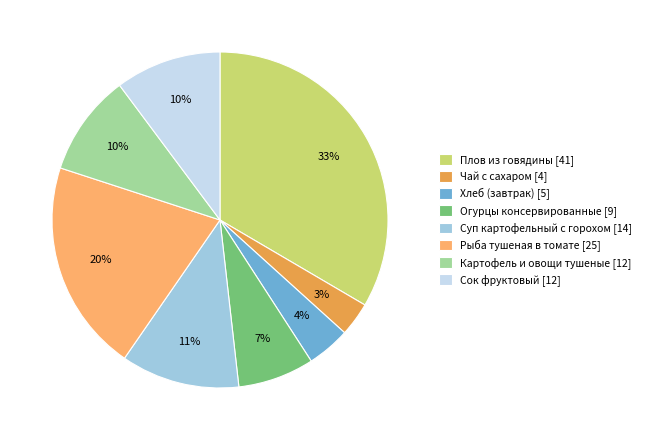

Is there a majority slice in this chart?

No